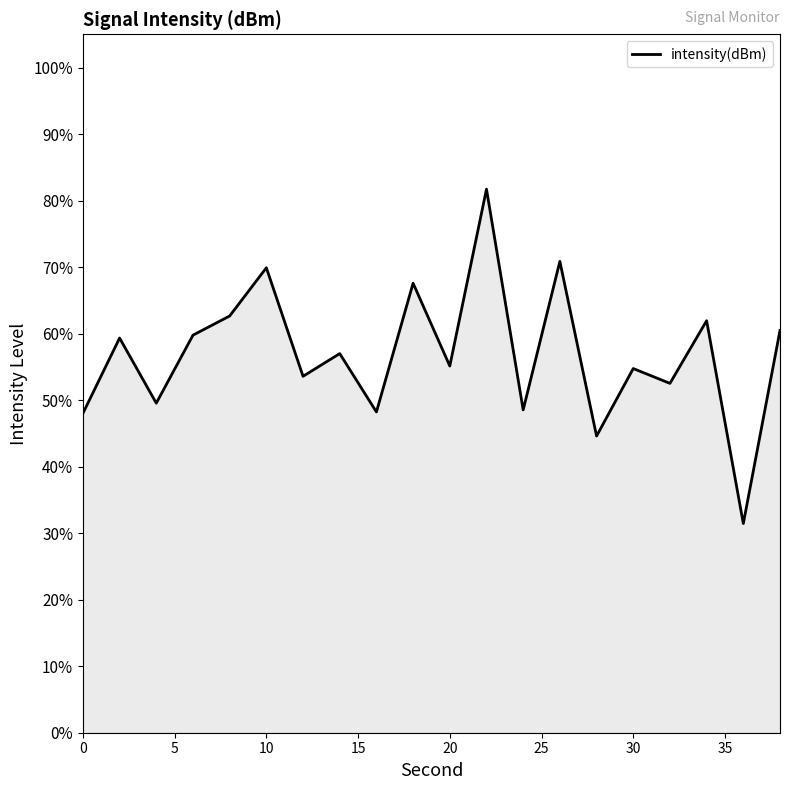

True or false: the data shows 48.0 at 0.

True